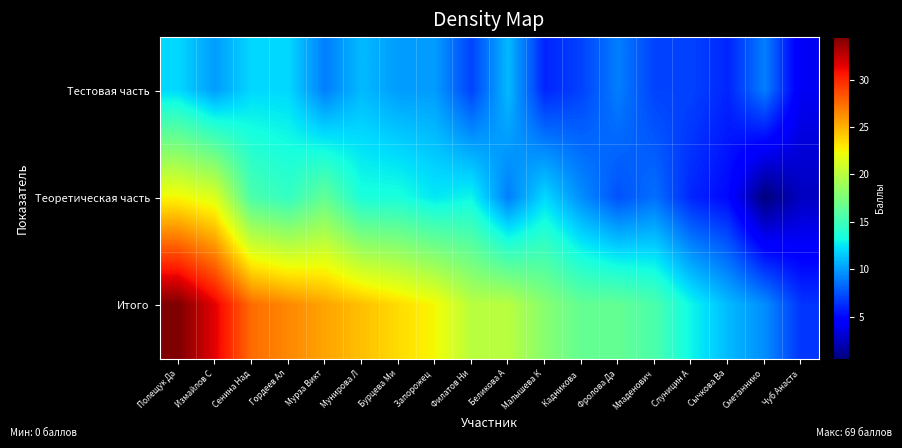

What is the greatest value displayed?

34.5